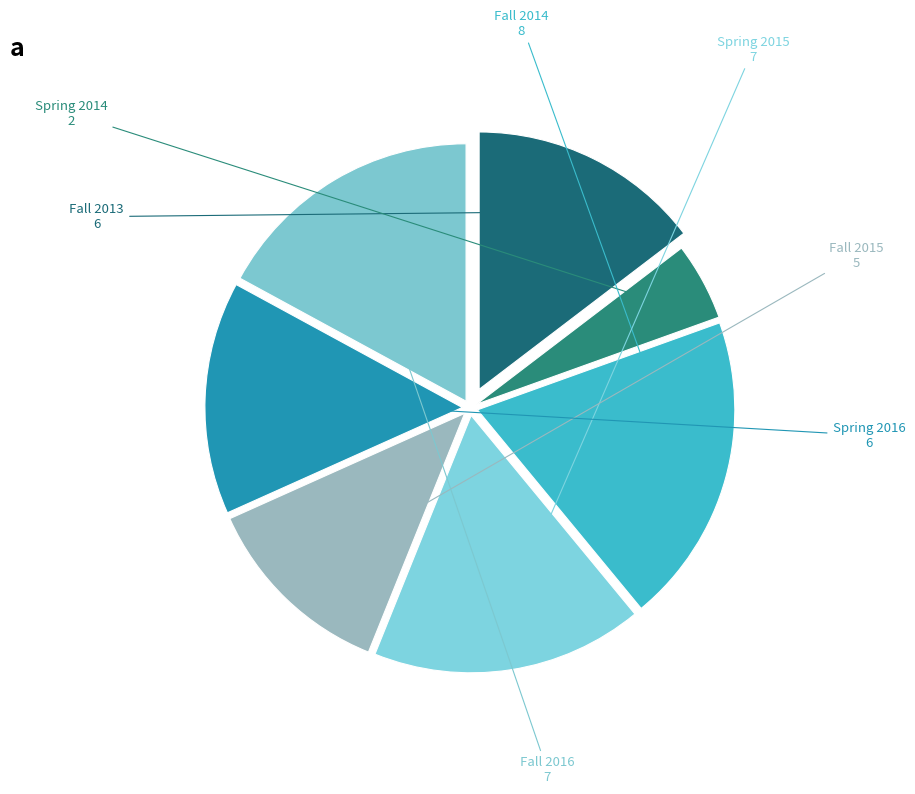

Which category has the biggest portion of the pie?

Fall 2014